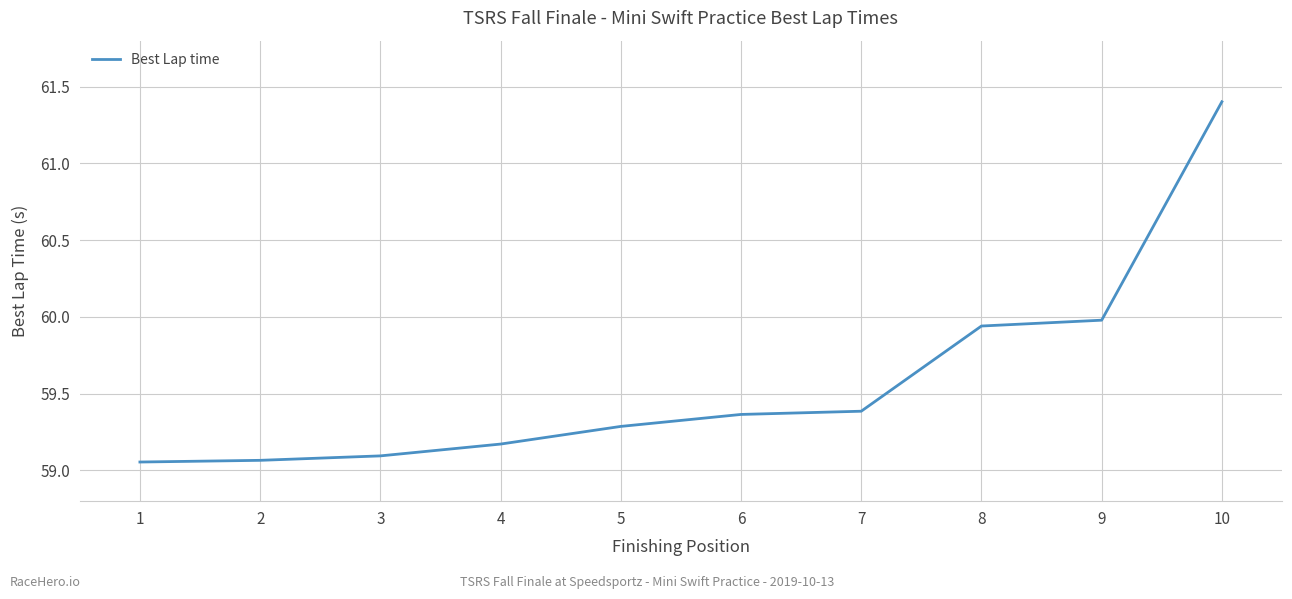

True or false: the data shows 17.1 at 2.

False